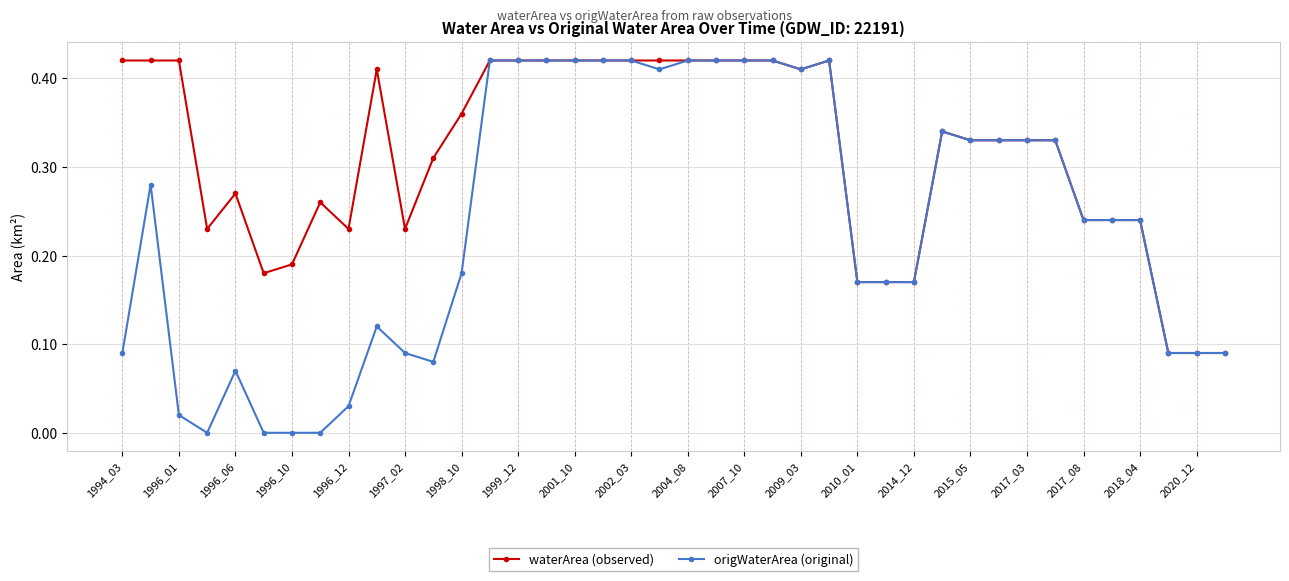

List the series in order of their overall mean, lowest first.

origWaterArea (original), waterArea (observed)